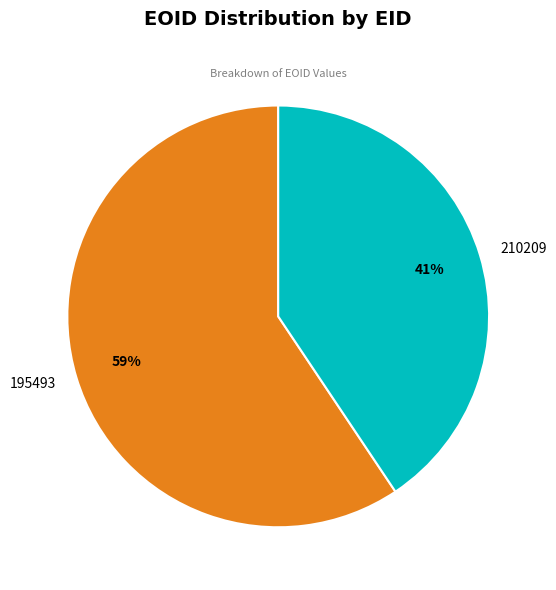

How many slices are in this pie chart?

2